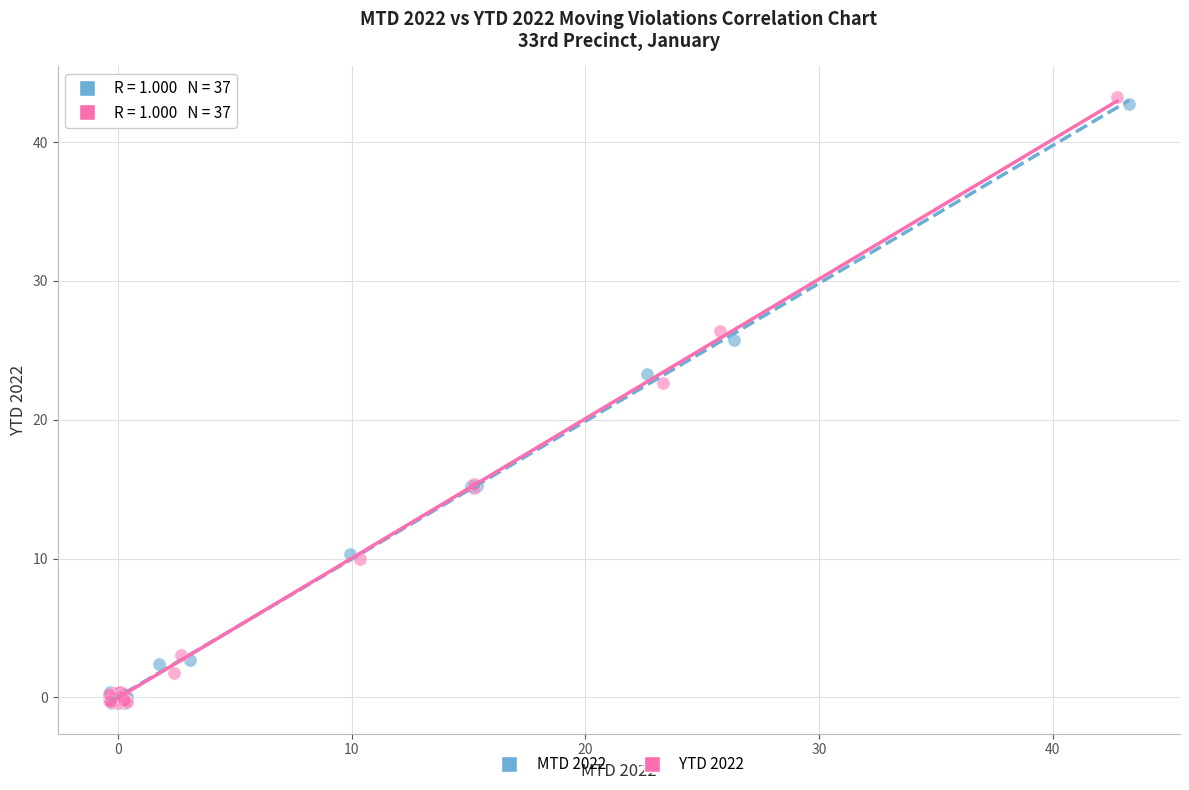

Which series has the widest spread of Y values?

YTD 2022